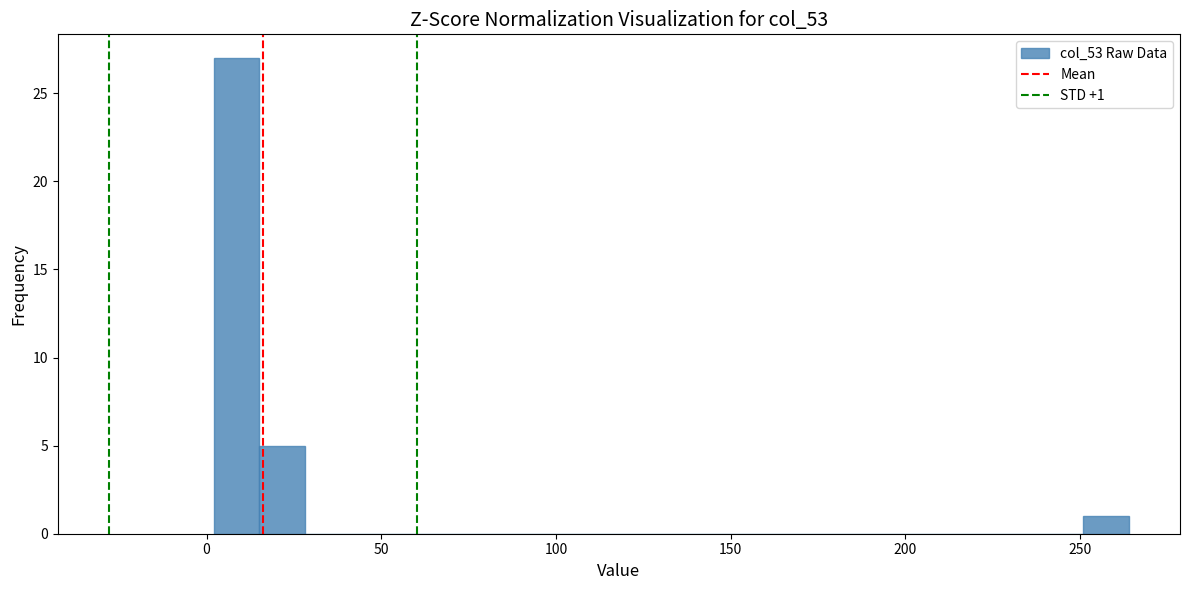

Around what value on the x-axis is the tallest bar? Give the approximate position of its centre, as read against the axis.

10